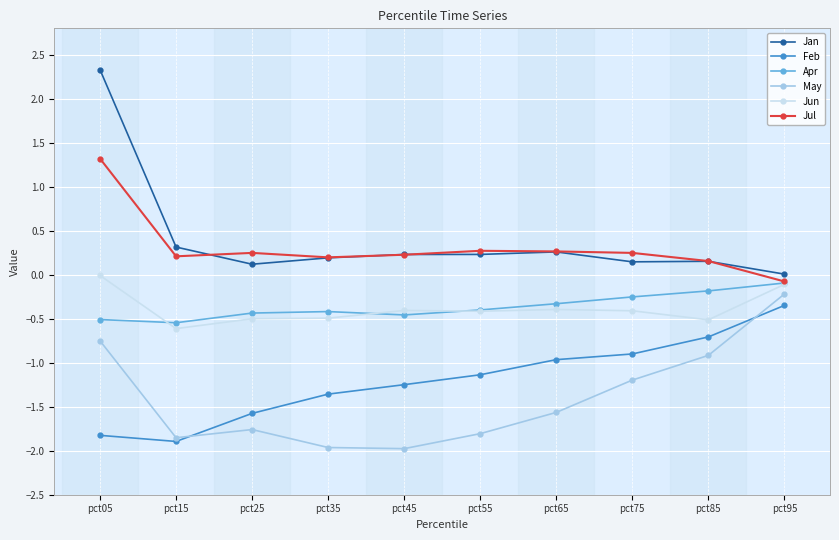

True or false: Feb has a value of -1.8 at pct05.

True